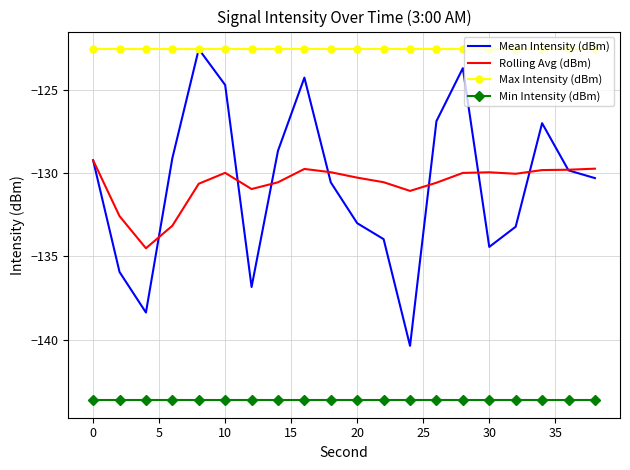

Which series has the widest spread of values?

Mean Intensity (dBm)